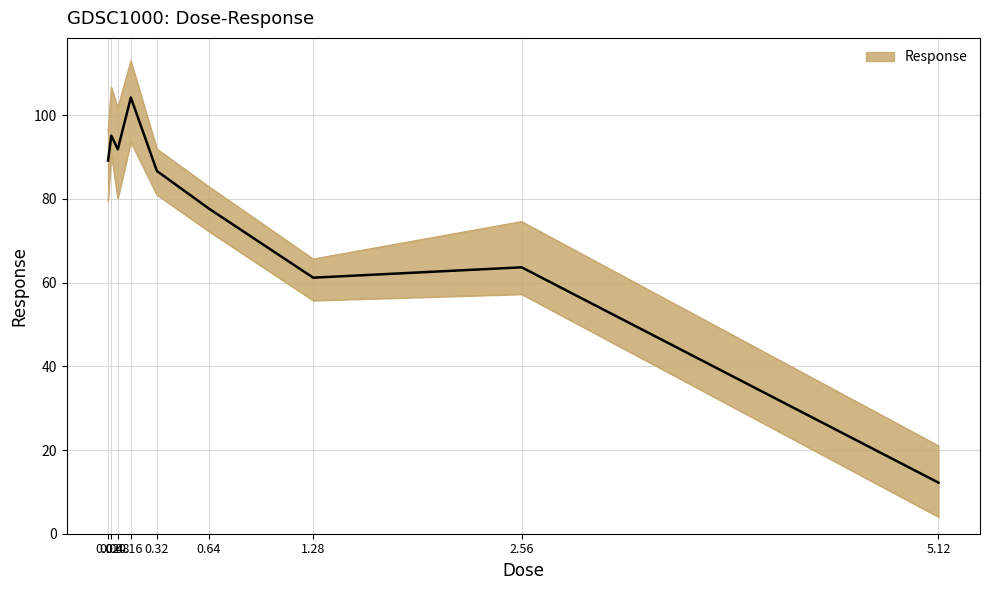

Reading left to right, extract all data points from this chart.

0.02=89.2	0.04=95.1	0.08=91.9	0.16=104.2	0.32=86.7	0.64=77.7	1.28=61.2	2.56=63.6	5.12=12.2